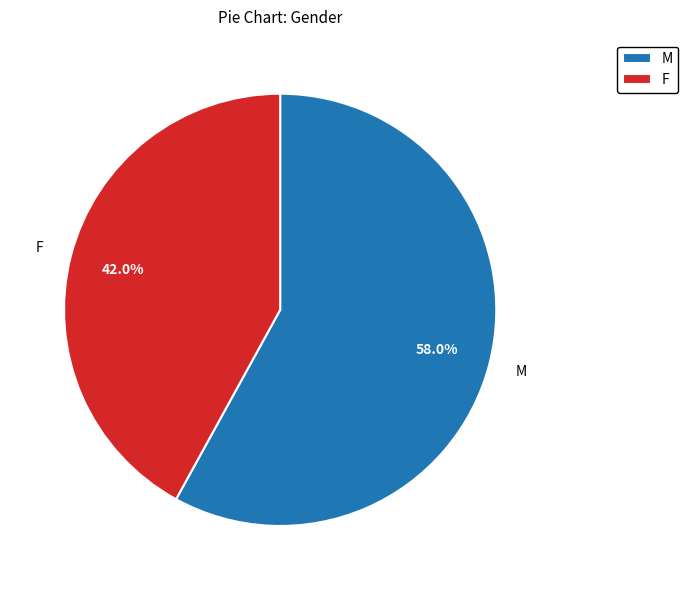

How many segments does this pie chart have?

2